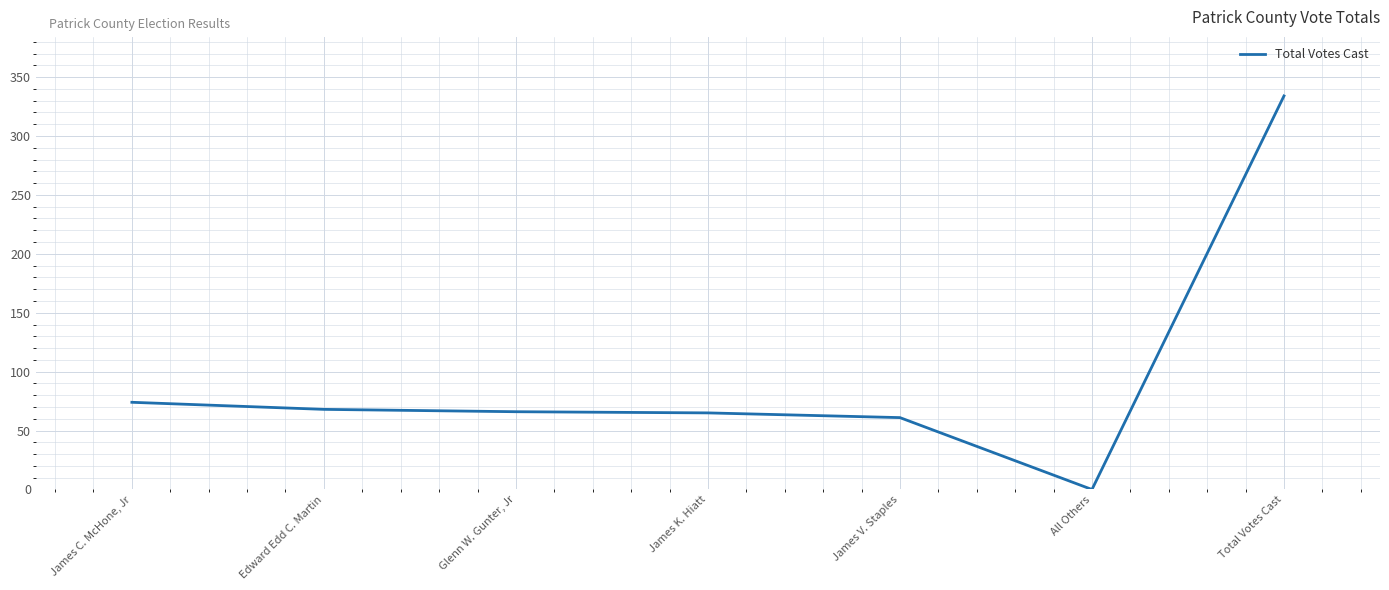

List the labels in order of value, largest first.

Total Votes Cast, James C. McHone, Jr, Edward Edd C. Martin, Glenn W. Gunter, Jr, James K. Hiatt, James V. Staples, All Others